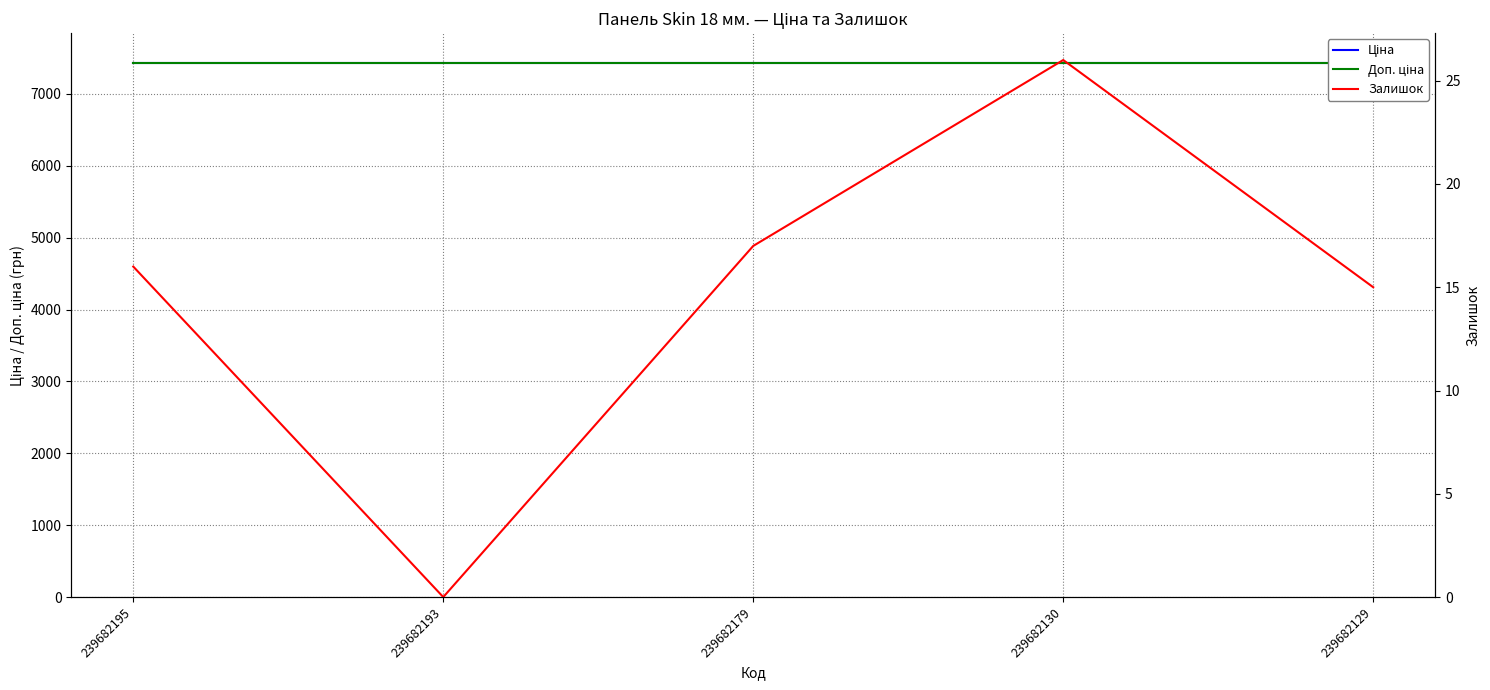

Which series has the largest total across all categories?

Ціна